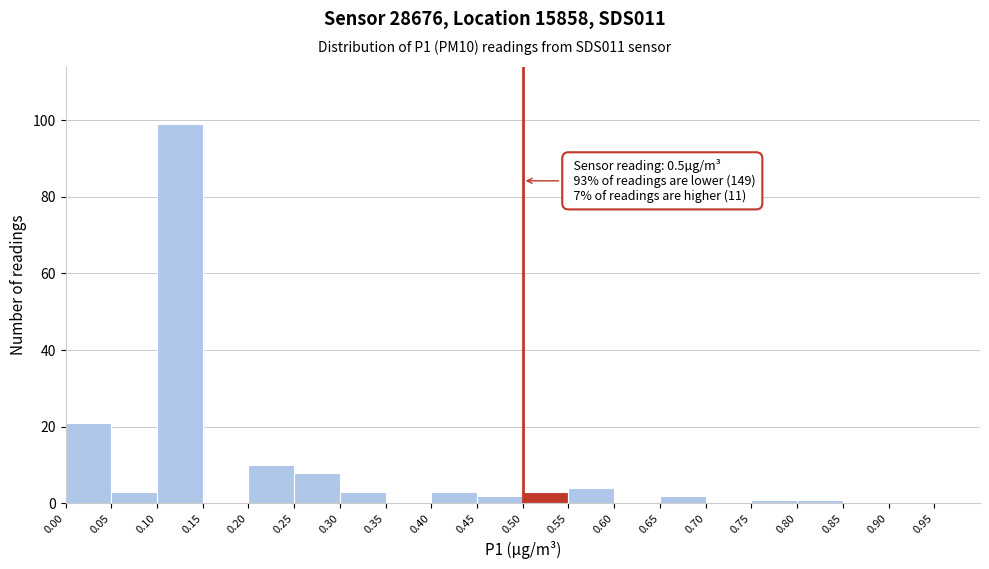

Over which range of the x-axis is the bar tallest?

0.10 to 0.15